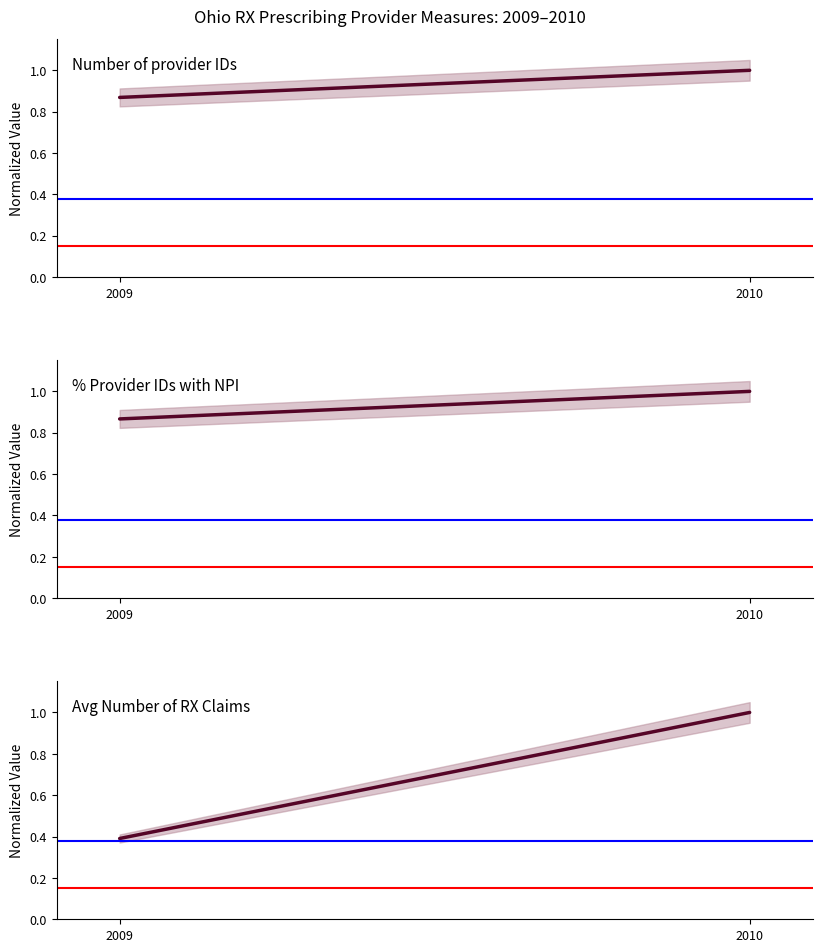

Which has a higher value, 2010 or 2009?

2010